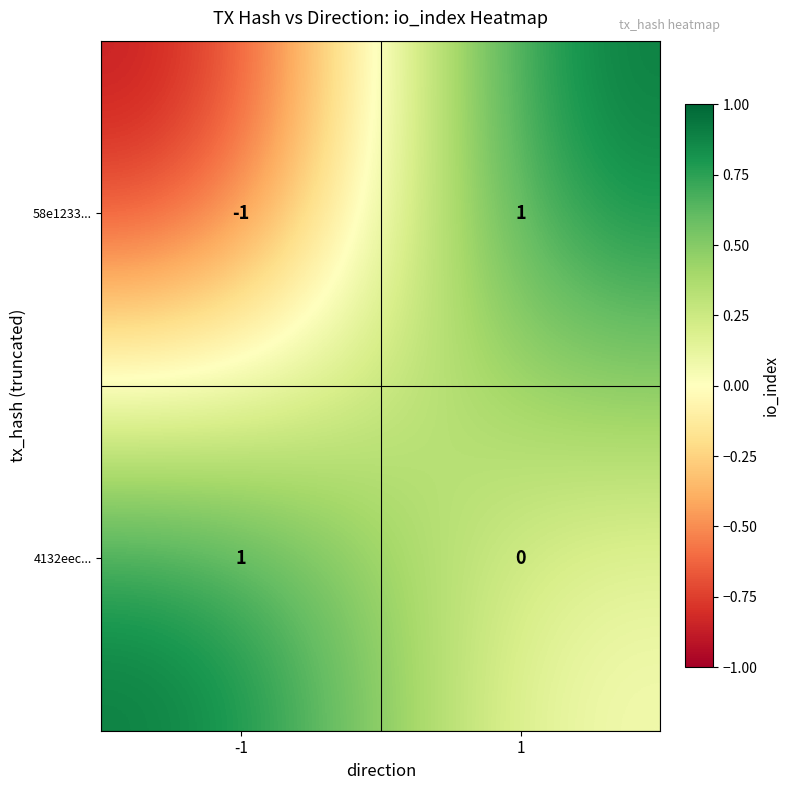

Count the number of categories in the chart.

2